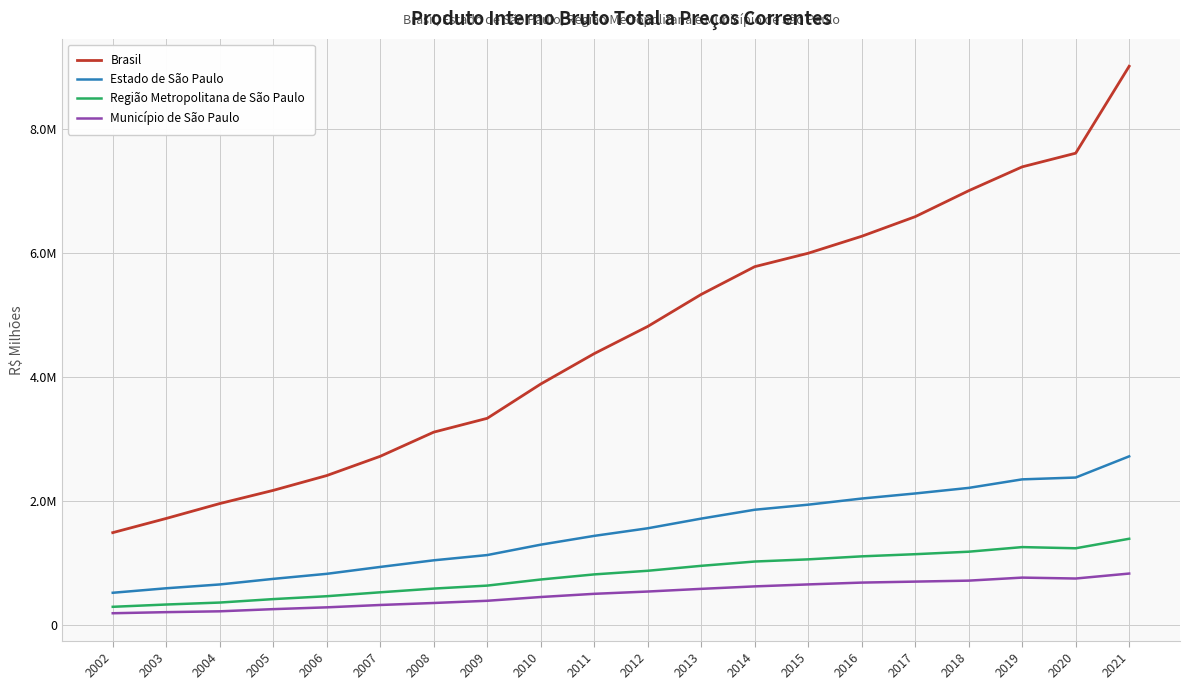

At how many categories does at least one series exceed 5468535?

8